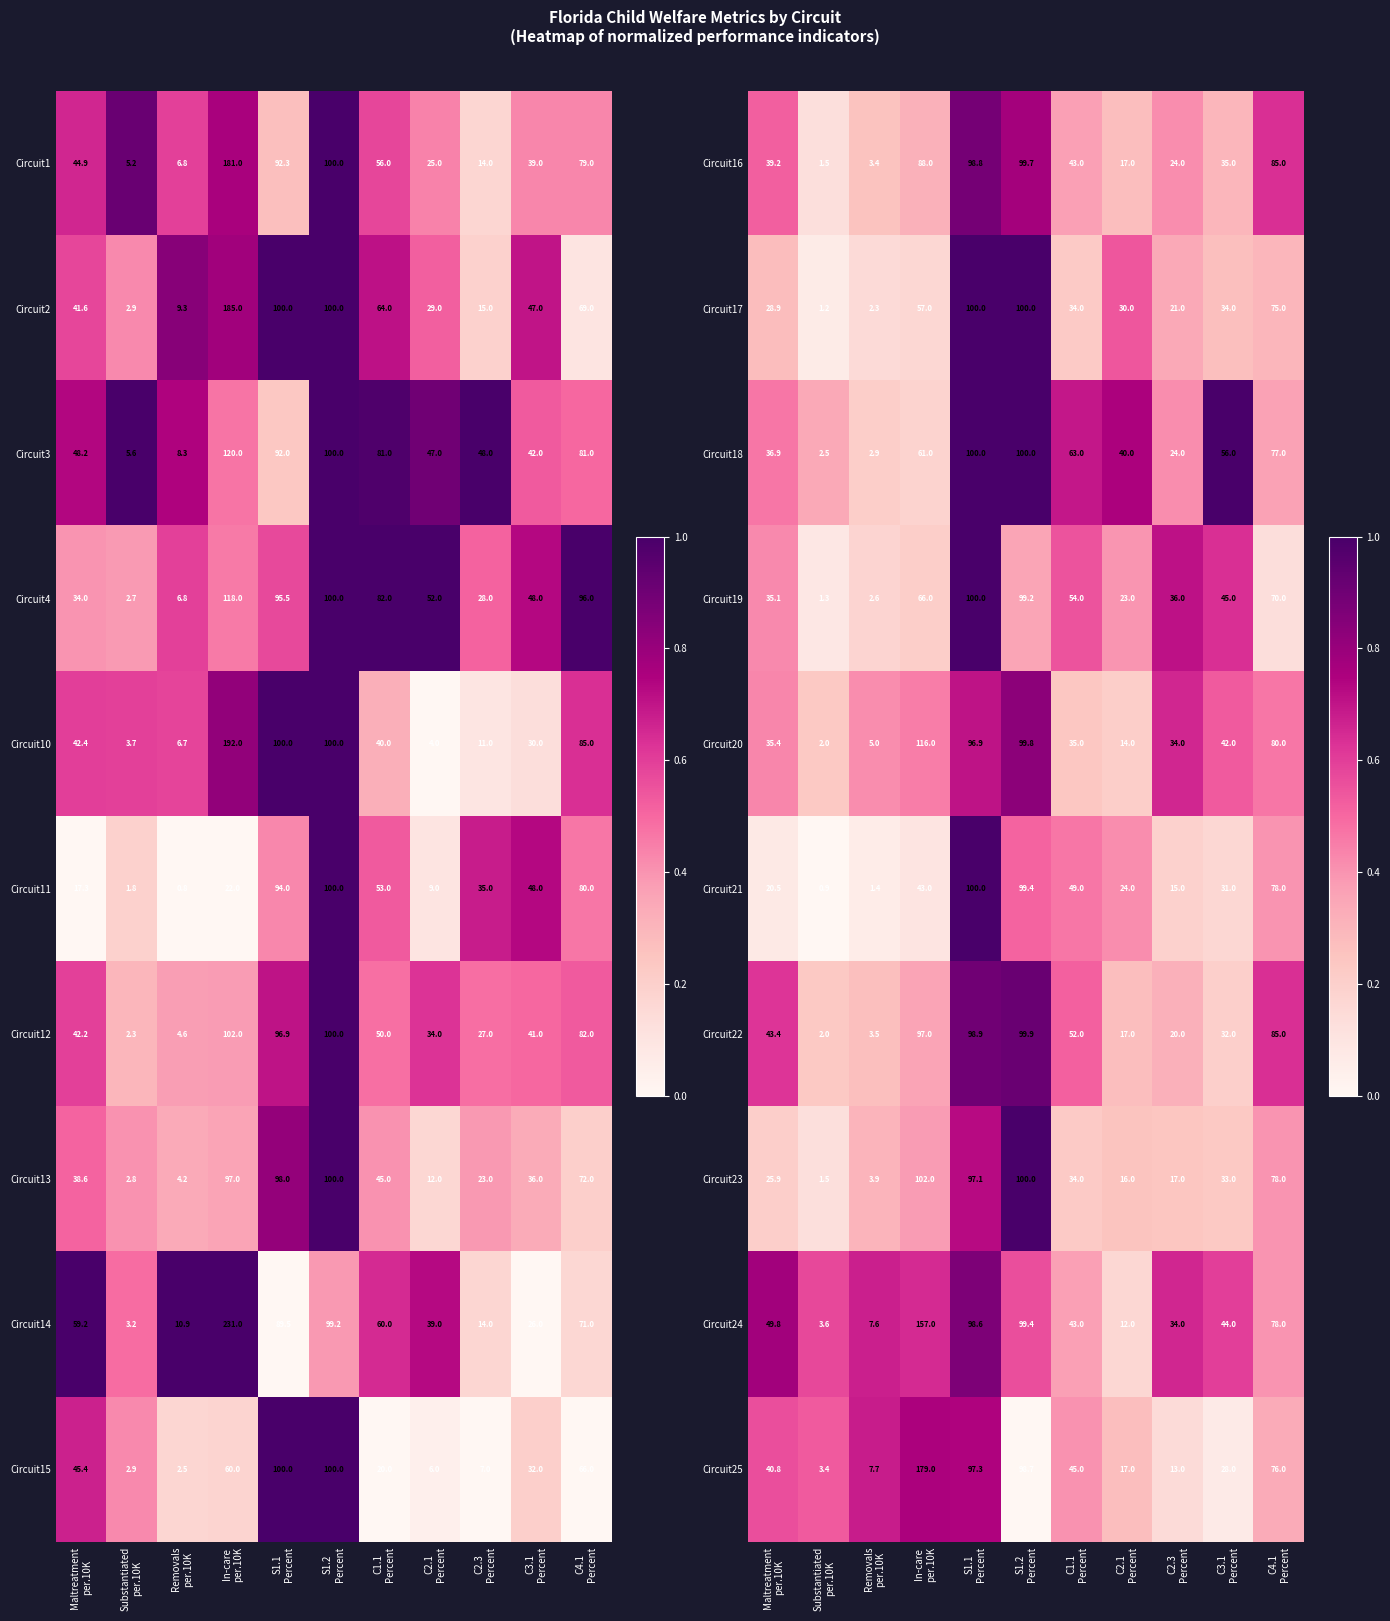

What is the maximum value for Circuit24?

157.0